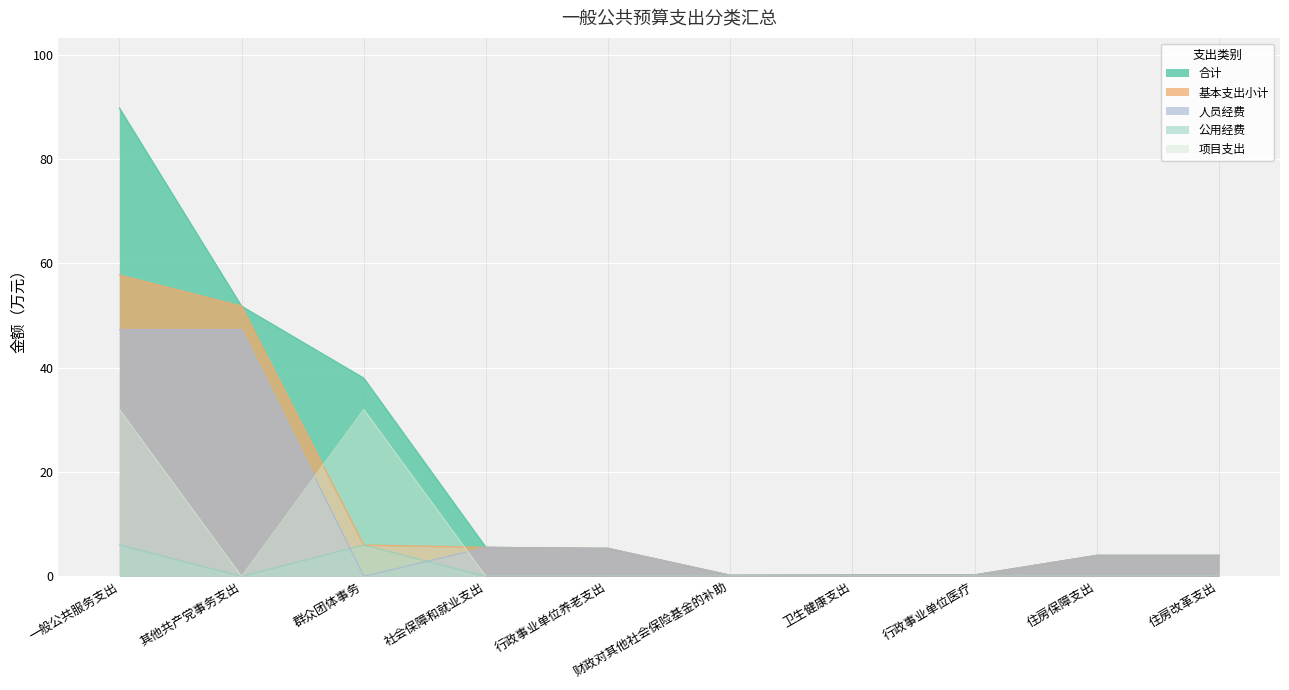

What is the spread (max minus min) of values at 行政事业单位医疗?

0.3